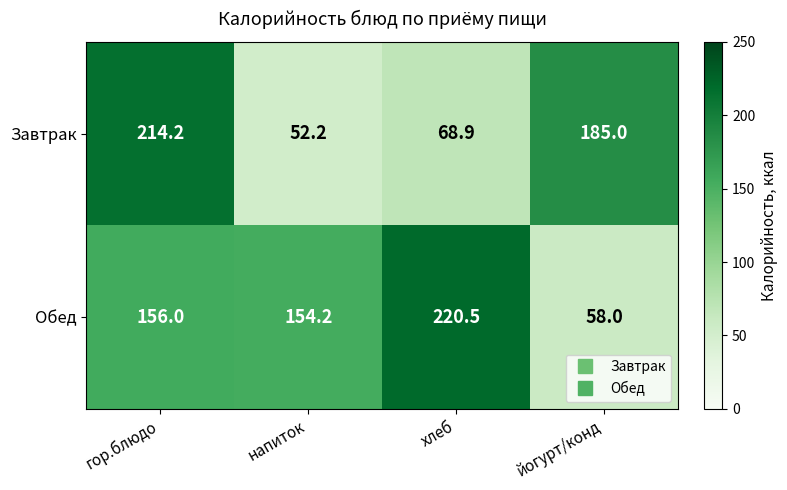

The Обед series shows 30.5 at йогурт/конд. True or false?

False